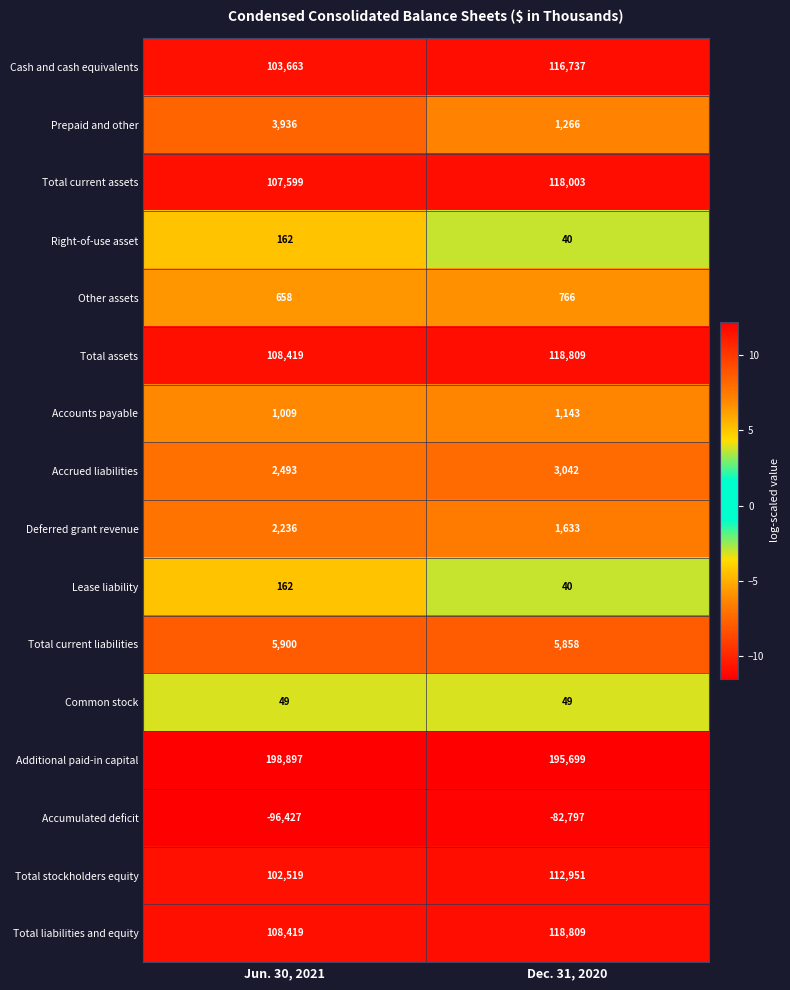

The Prepaid and other series shows 6244 at Jun. 30, 2021. True or false?

False